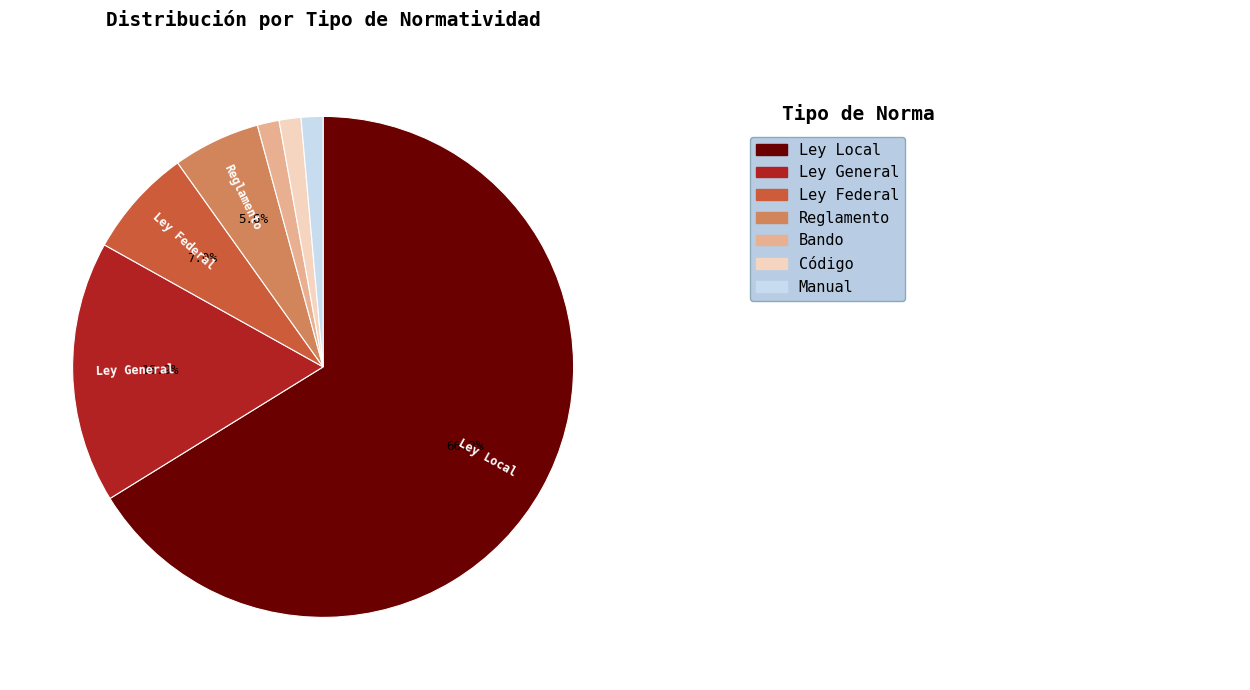

Does any single category account for the majority?

Yes